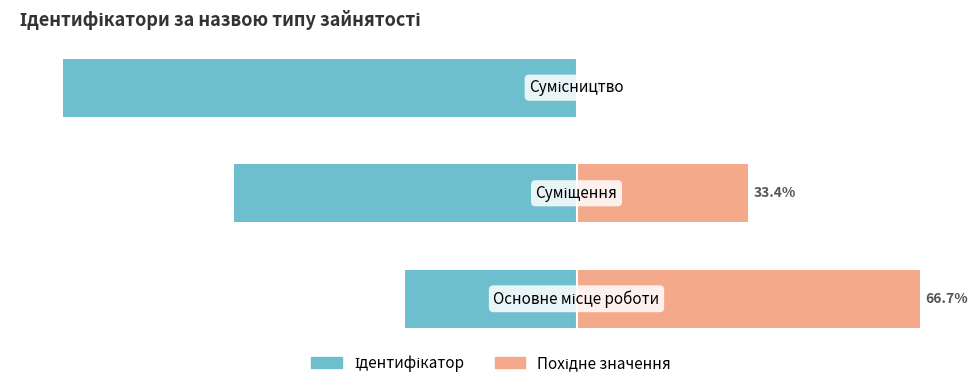

How many data points in Ідентифікатор are less than -66?

2